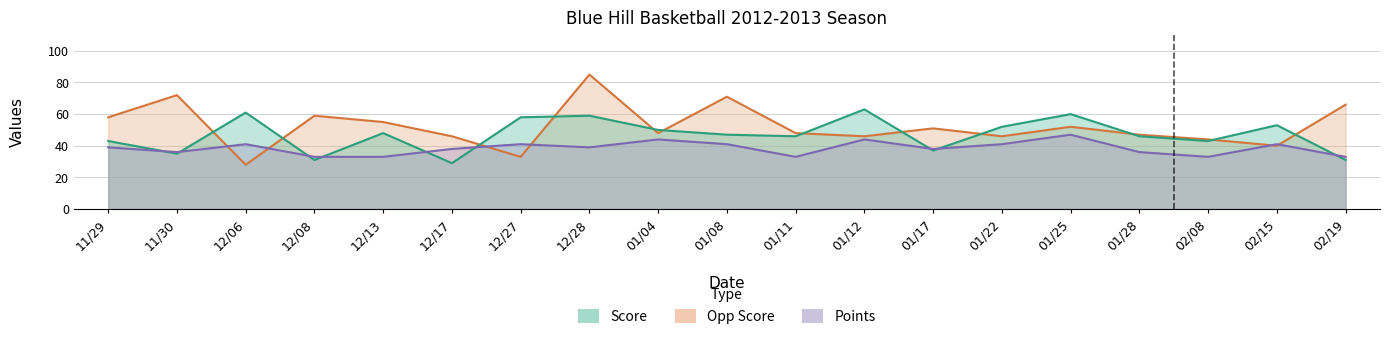

At which label does Opp Score reach its minimum?

12/06